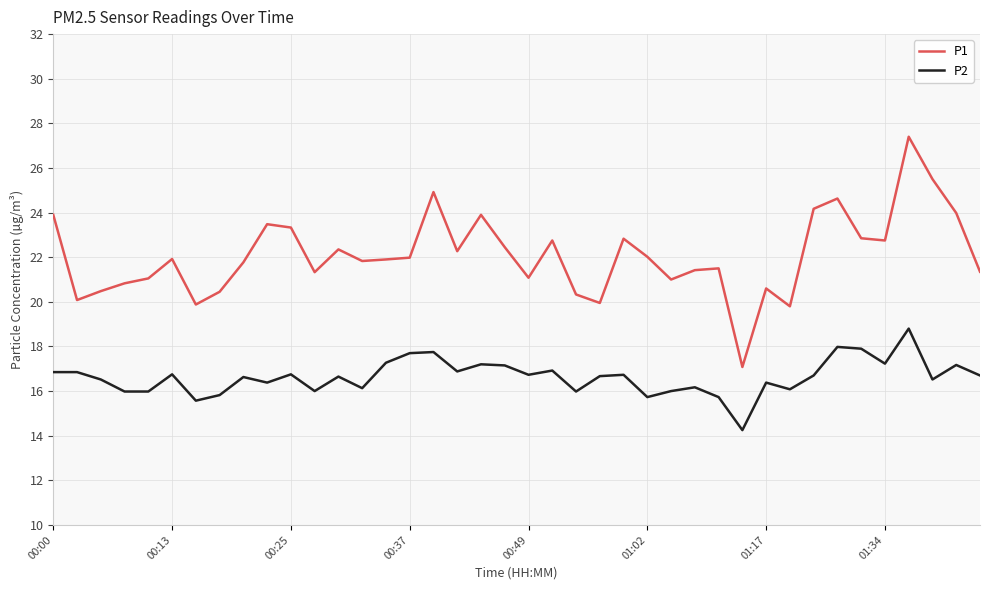

Which series has the largest total across all categories?

P1